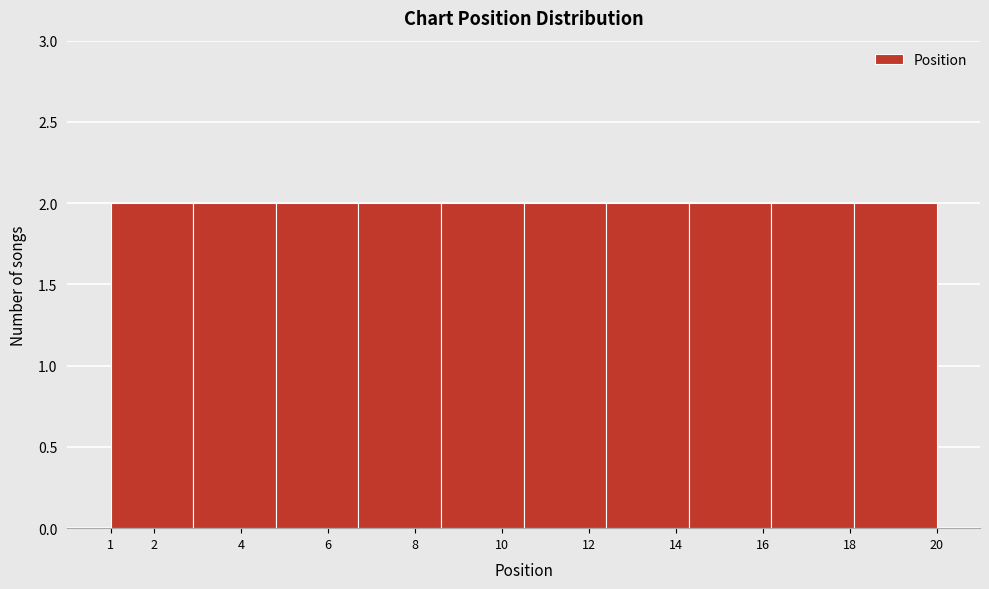

Reading left to right, transcribe this chart: for each bar, give the range it covers on the x-axis and its height. The values are not printed on the chart, so give them approximately, as read against the axis.

1.0 to 2.9: 2
2.9 to 4.8: 2
4.8 to 6.7: 2
6.7 to 8.6: 2
8.6 to 10.5: 2
10.5 to 12.4: 2
12.4 to 14.3: 2
14.3 to 16.2: 2
16.2 to 18.1: 2
18.1 to 20.0: 2